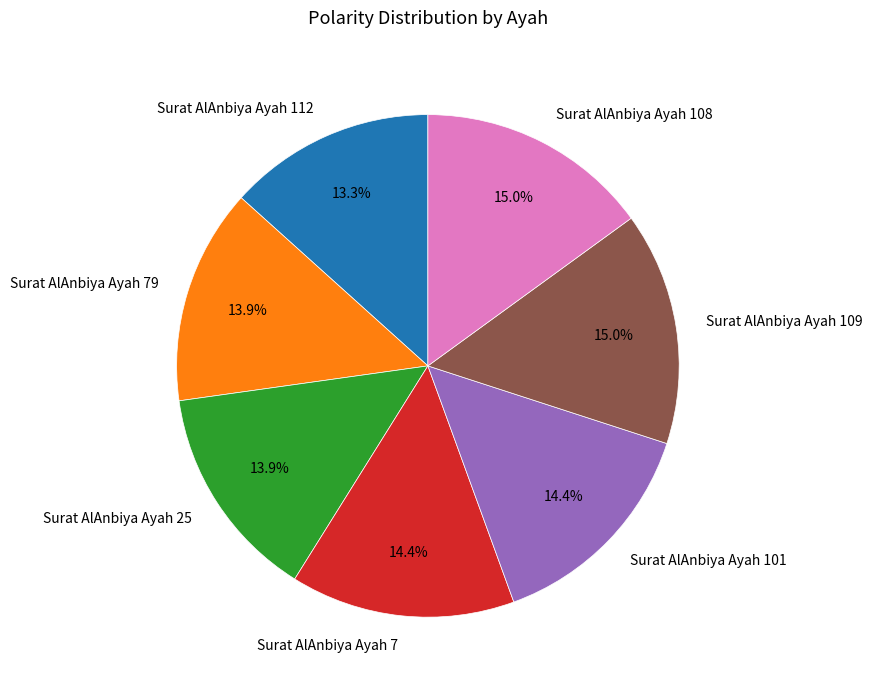

Is it true that Surat AlAnbiya Ayah 79 is 14% of the pie?

True